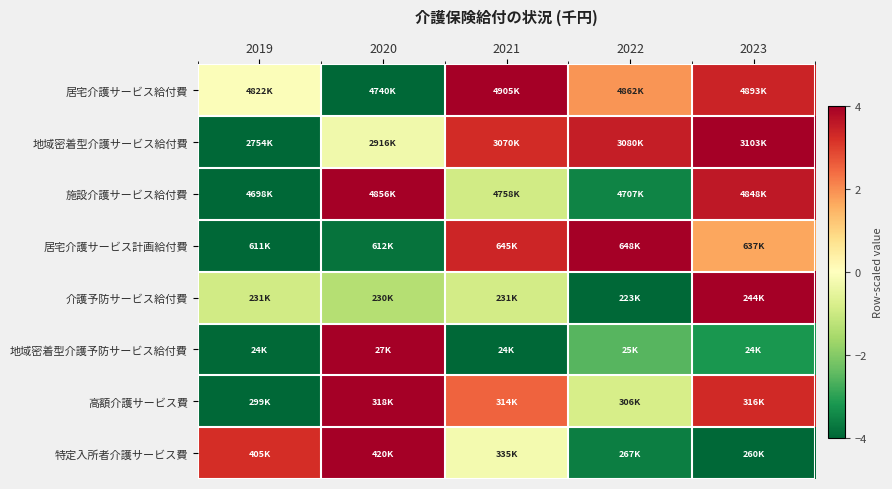

At which category is the sum across all series the highest?

2023